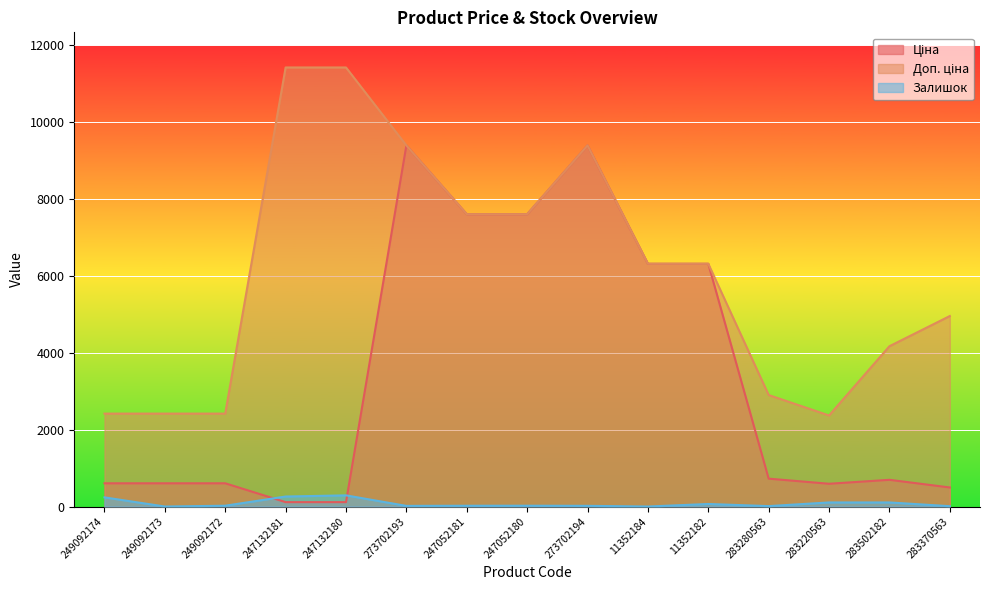

At how many categories does at least one series exceed 11397?

2